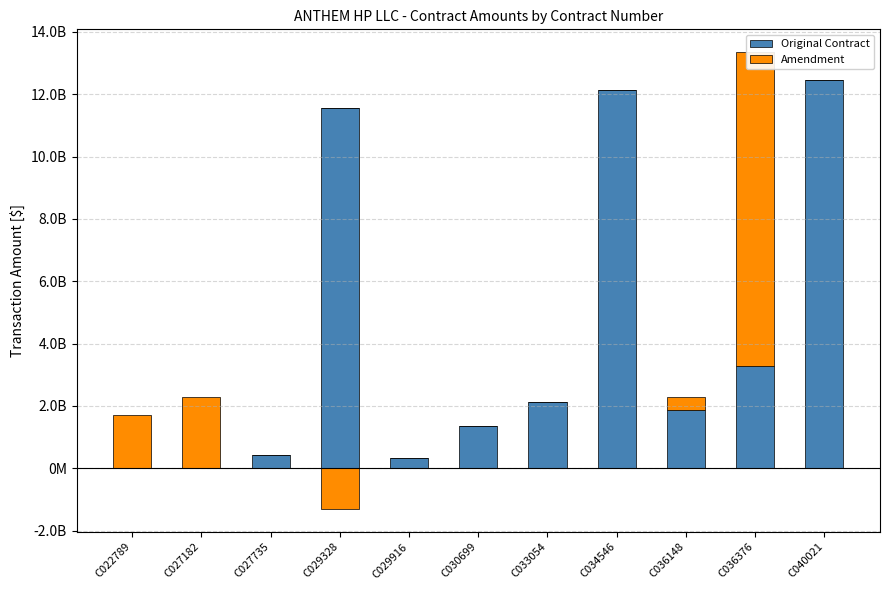

What is the total value across all series at C036376?

13347994749.0